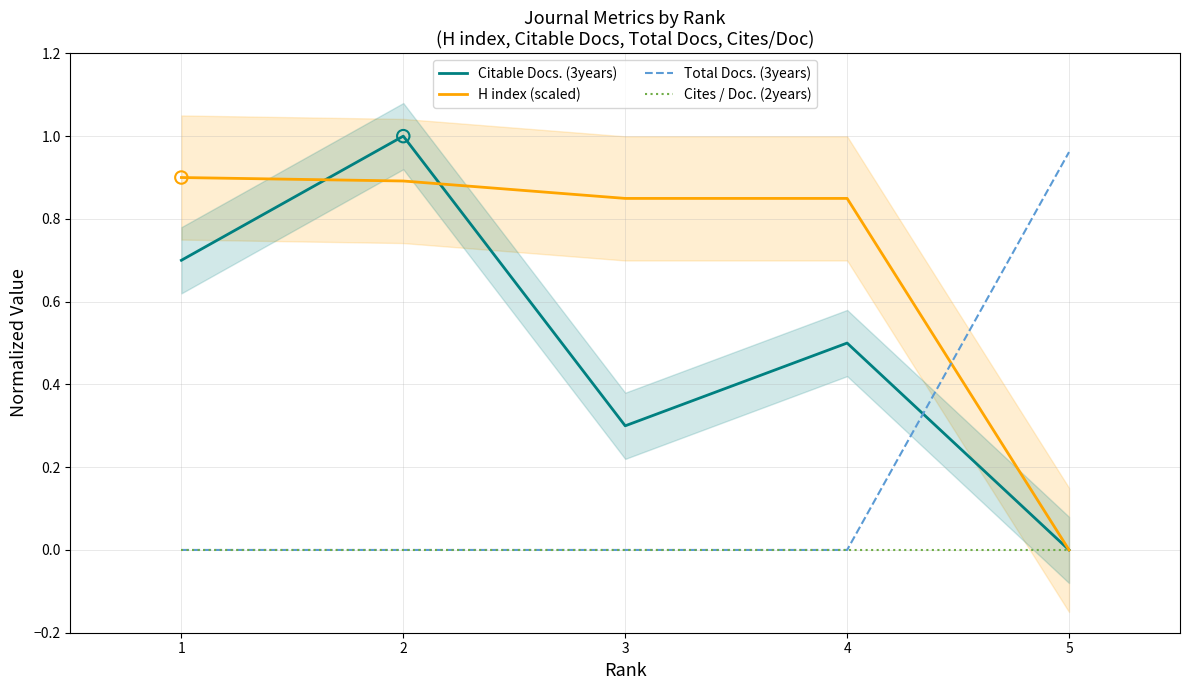

Which series contains the lowest Y value?

Citable Docs. (3years)